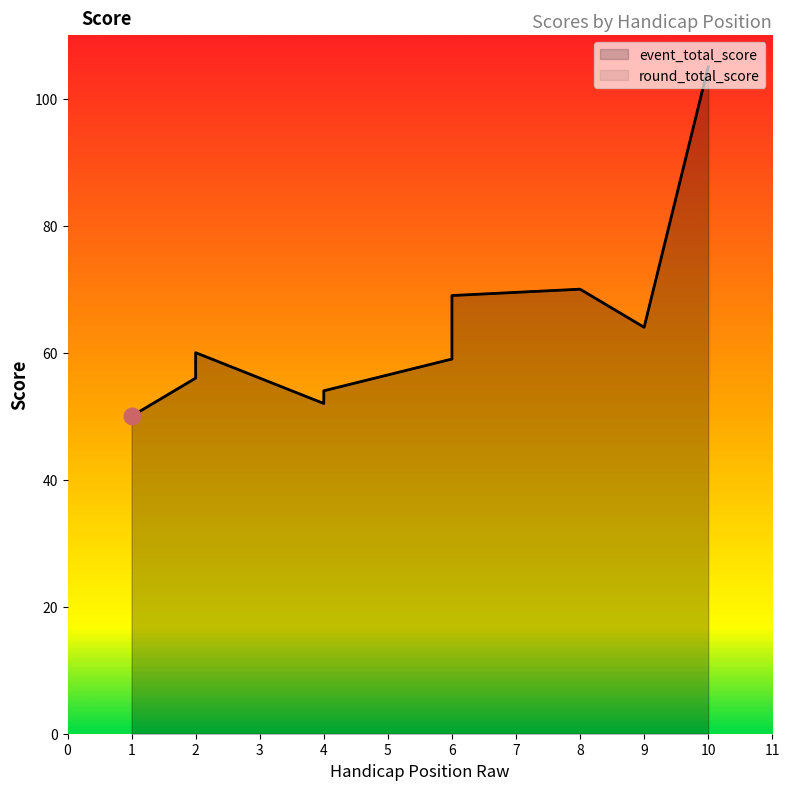

List the series in order of their peak value, lowest first.

event_total_score, round_total_score